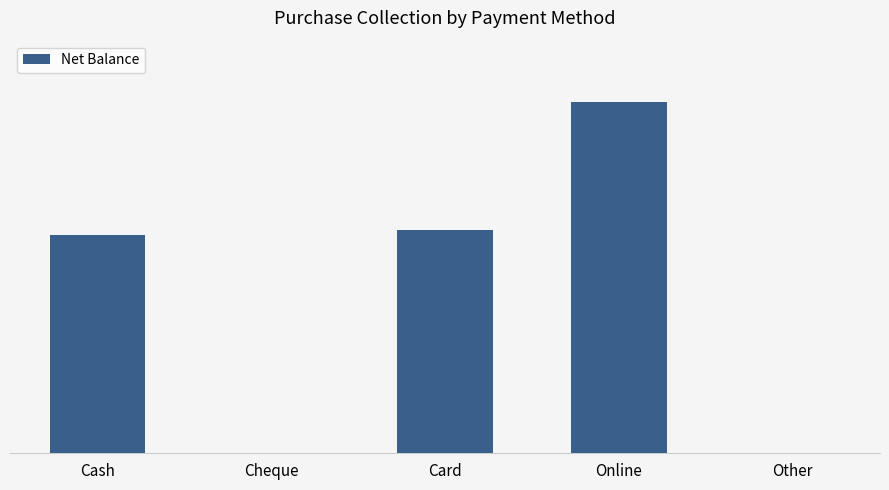

What is the maximum value shown in the chart?

229999